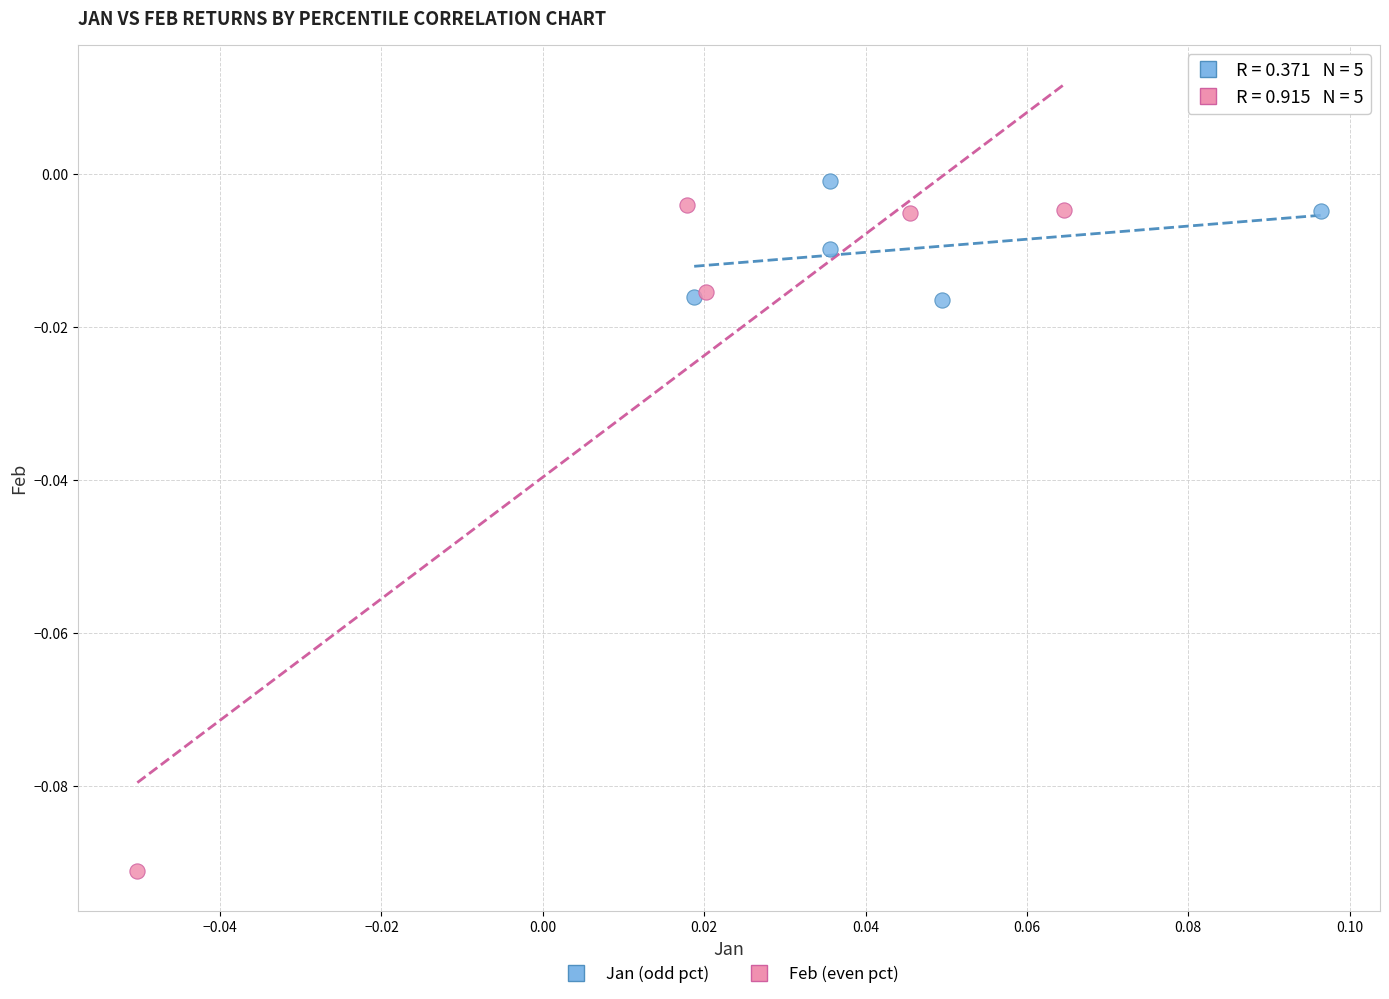

What are all the series names shown in the legend?

Jan (odd pct), Feb (even pct)